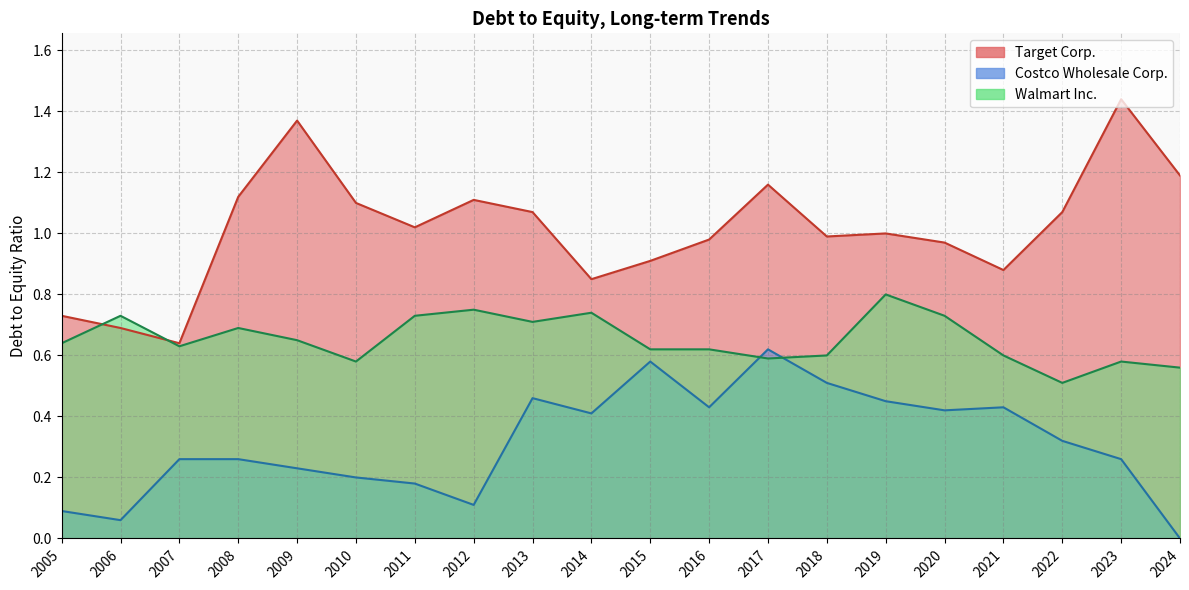

At which label is Walmart Inc. closest to 0?

2022